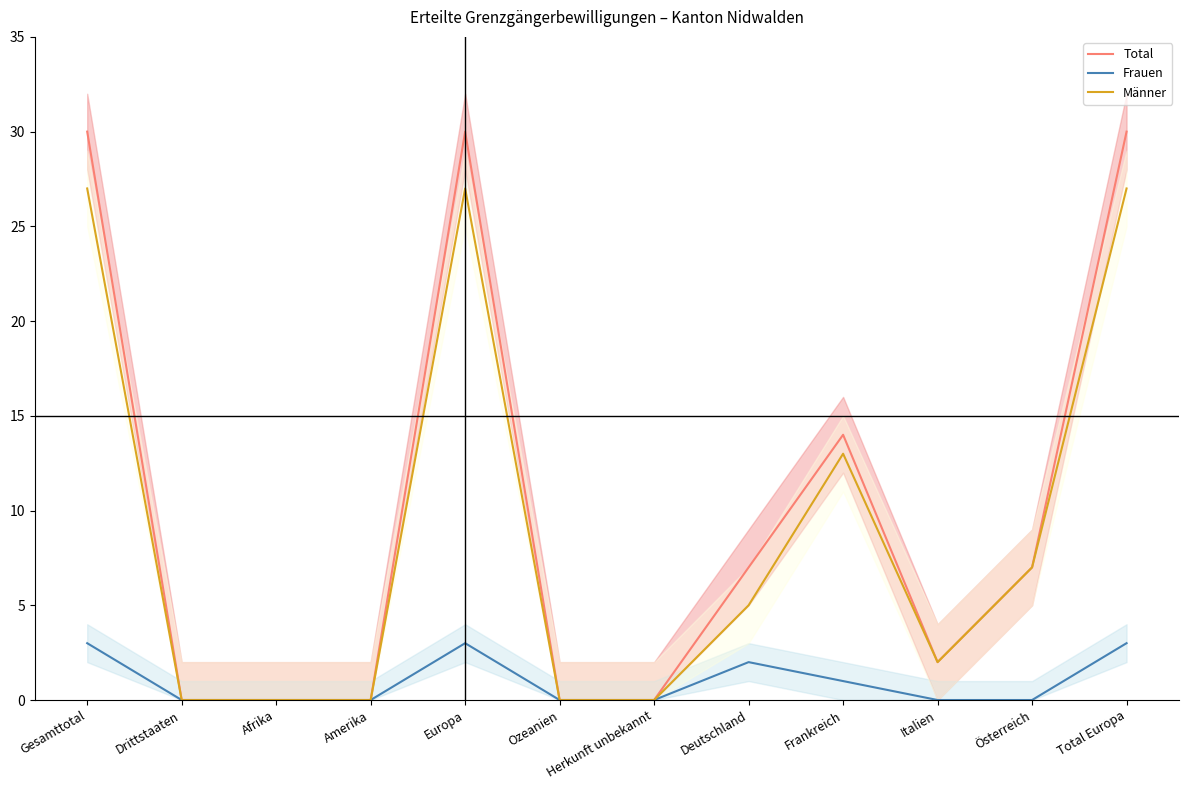

Is it true that Frauen equals -2 at Amerika?

False